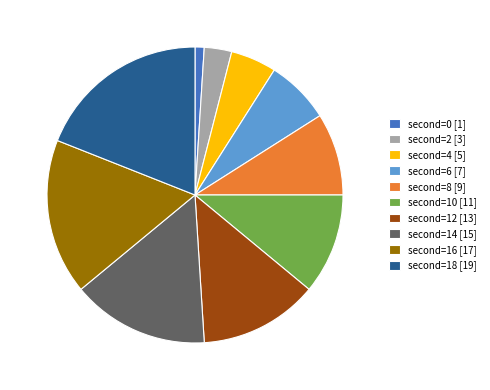

To the nearest percent, what is the difference between the largest and smallest slice percentages?

18%